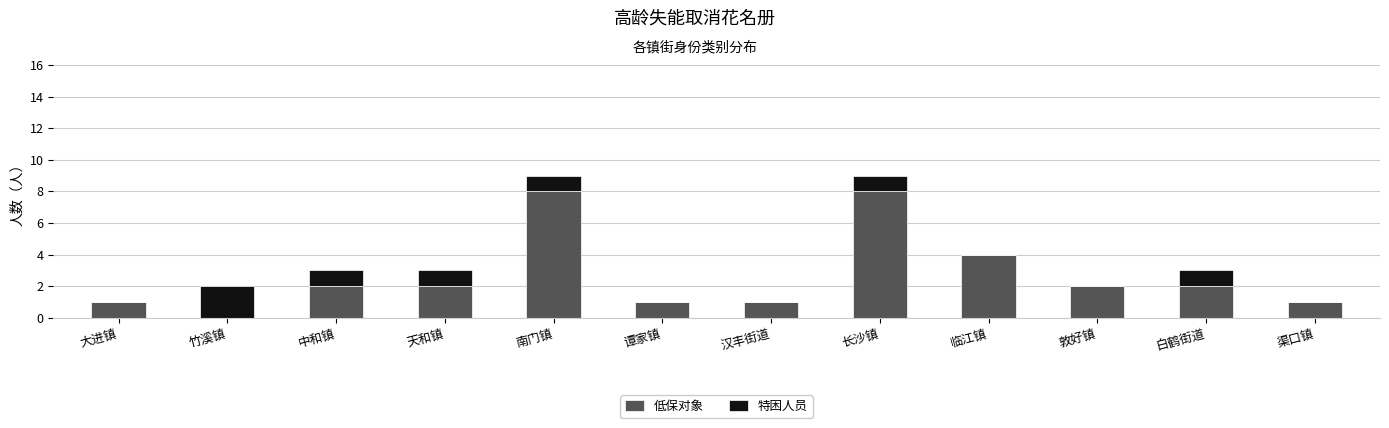

What is the sum of all 低保对象 values?

32